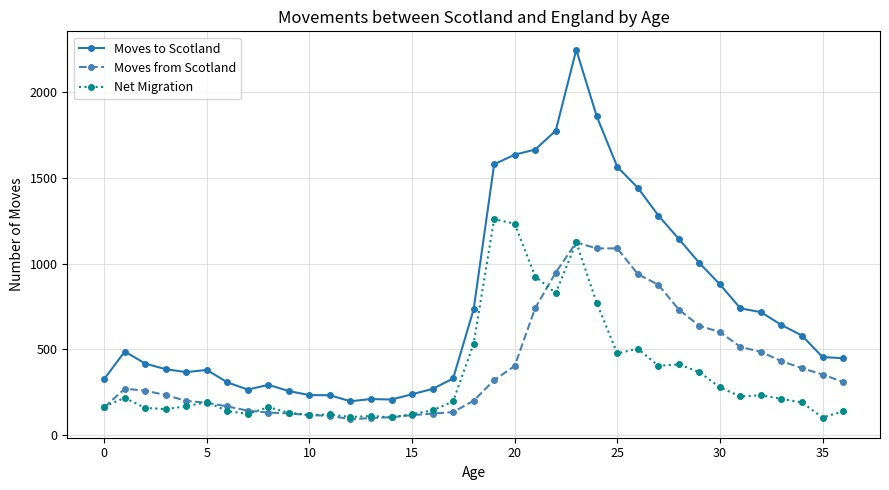

True or false: Moves to Scotland and Net Migration cross at least once.

False